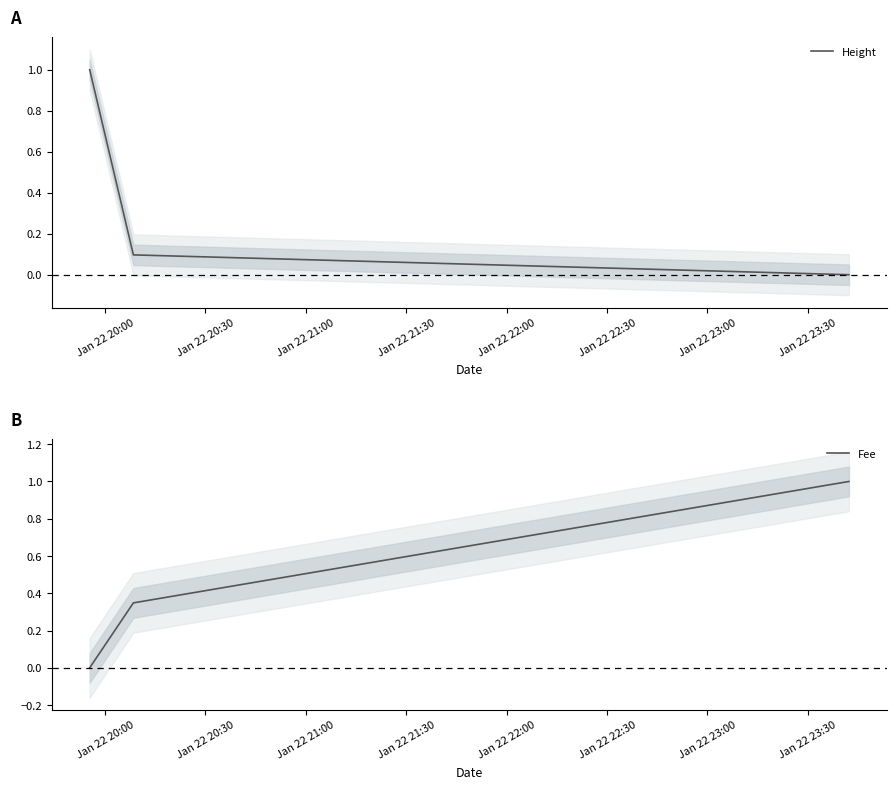

Reading left to right, transcribe all the data shown in this chart.

Height: 1.0	0.1	0.0
Fee: 0.0	0.3	1.0